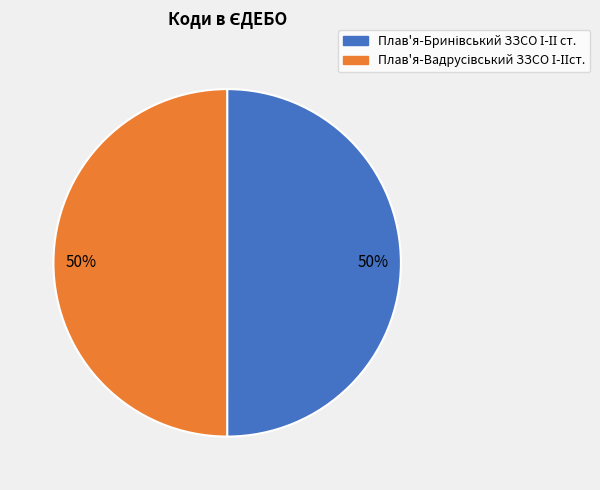

Count the number of slices in the pie.

2